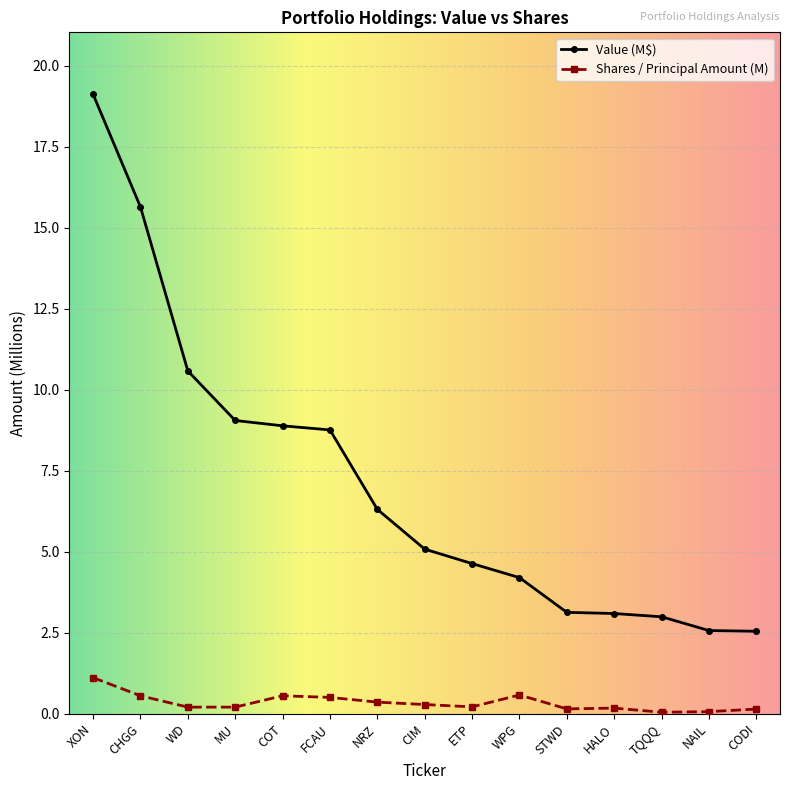

What value does the Shares / Principal Amount (M) series have at CHGG?

0.6